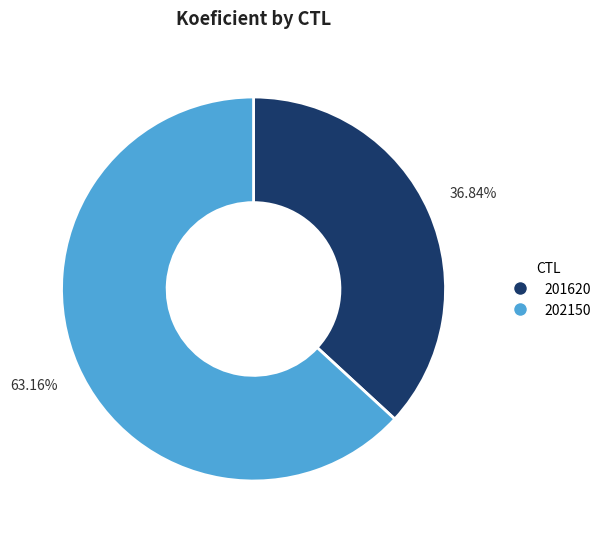

To the nearest percent, what is the difference between the largest and smallest slice percentages?

26%